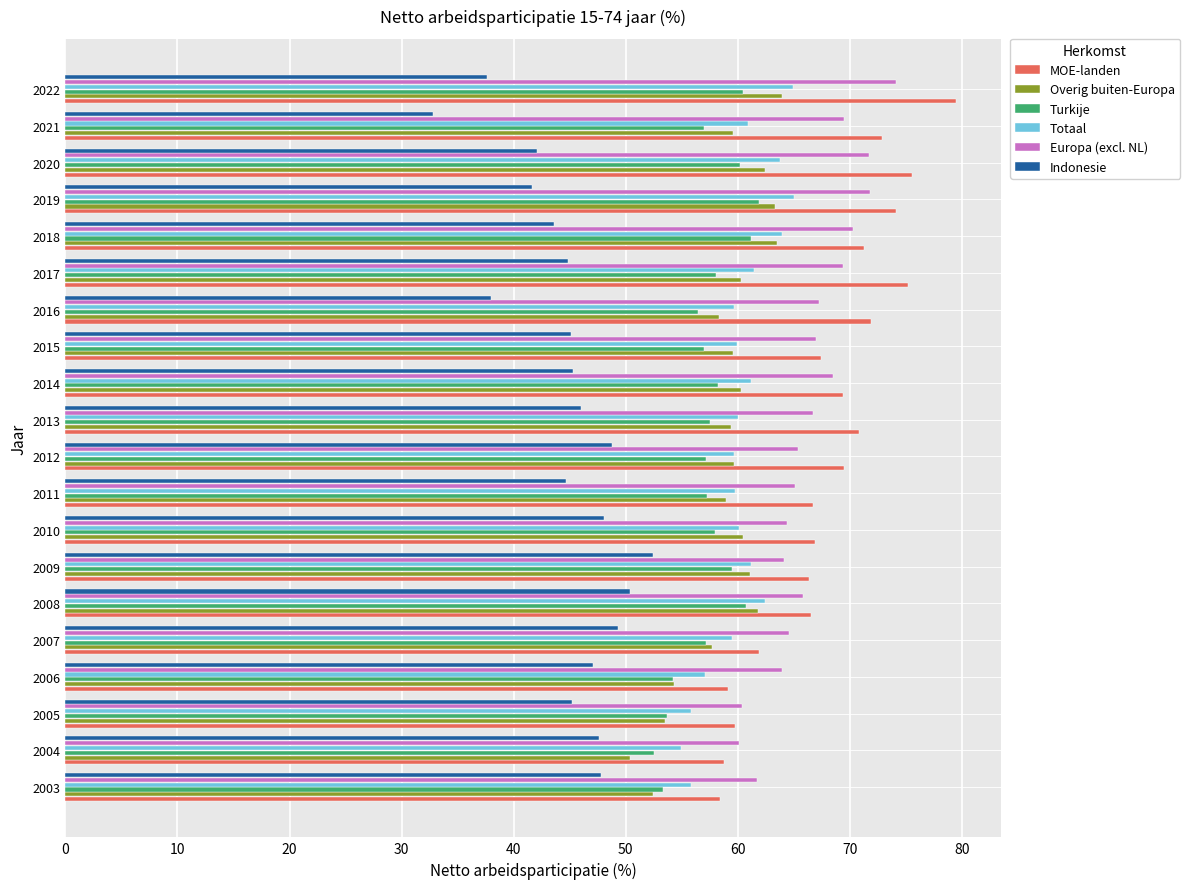

How many values in the MOE-landen series are below 69?

10